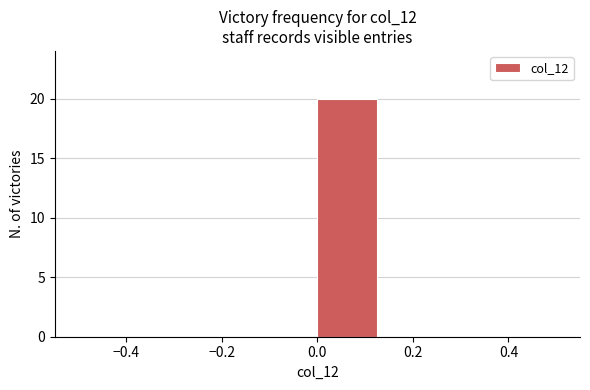

Over which range of the x-axis is the bar tallest?

0.000 to 0.125